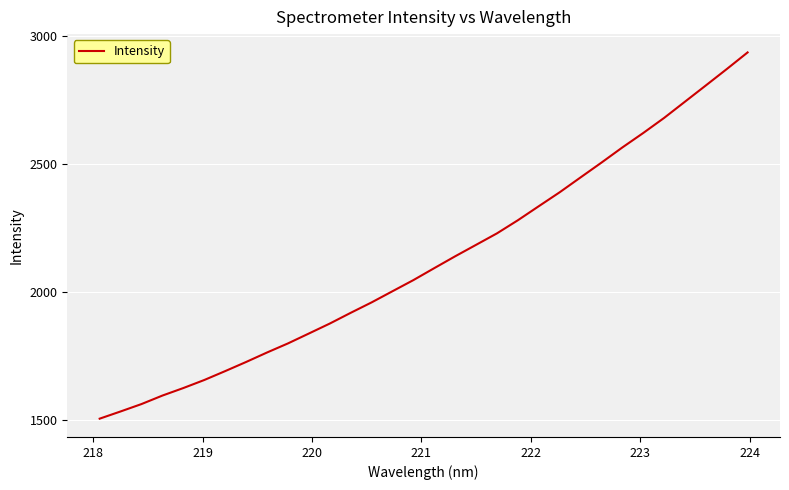

How many values are below 2094?

16